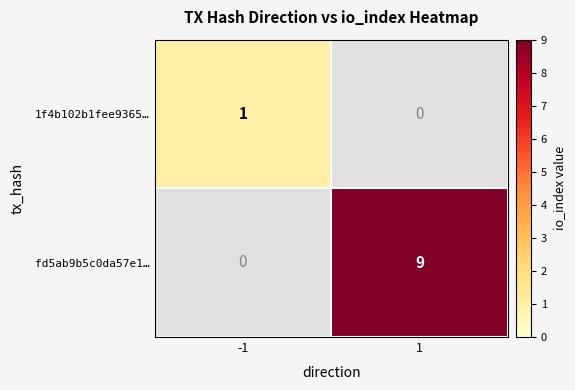

The value of fd5ab9b5c0da57e1… at 1 is 12. True or false?

False